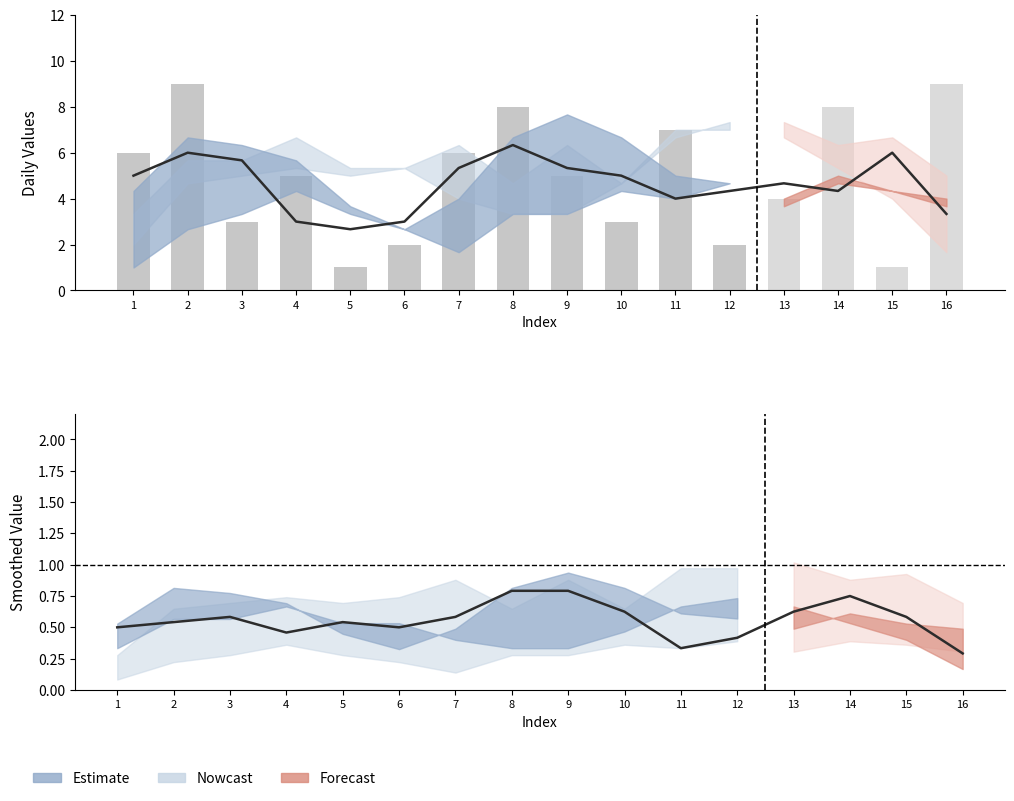

List the labels in order of value, smallest first.

16, 11, 12, 4, 1, 6, 2, 5, 3, 7, 15, 10, 13, 14, 9, 8